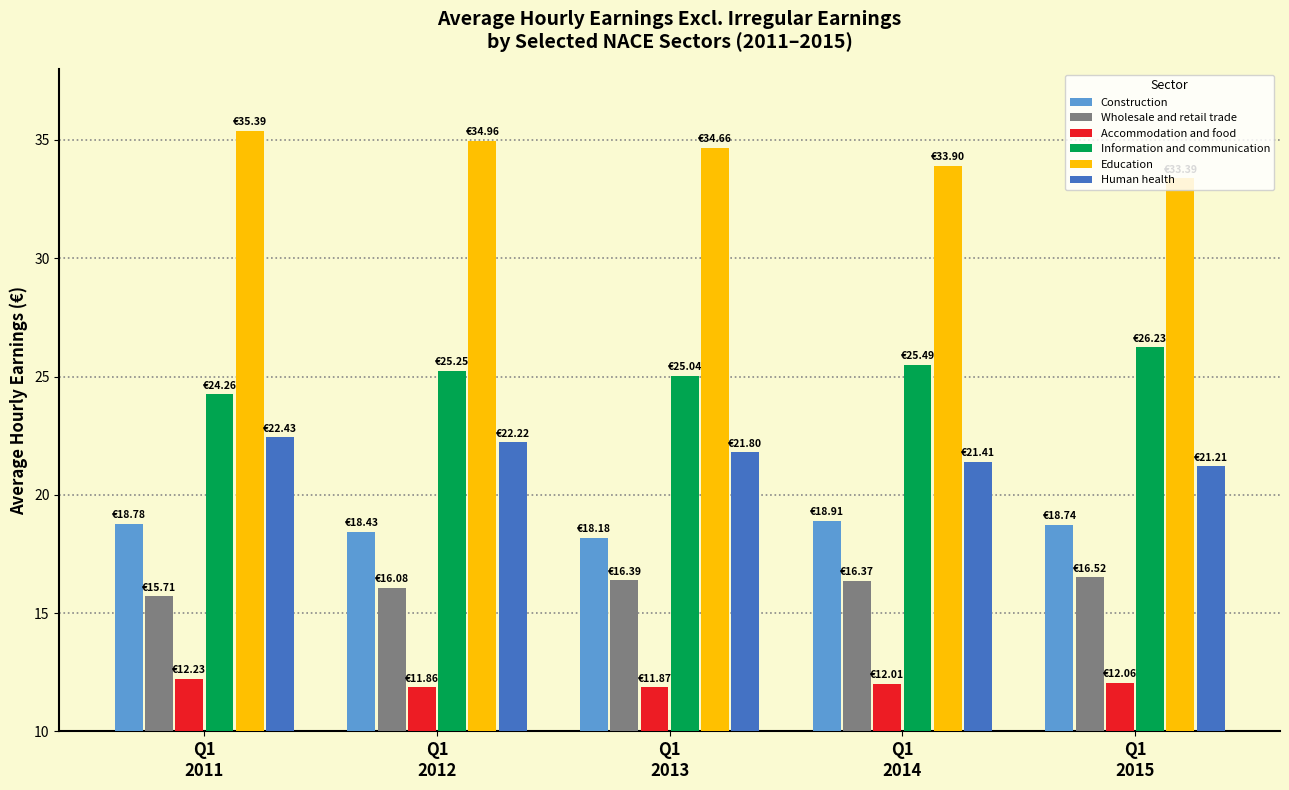

List the series in order of their peak value, highest first.

Education, Information and communication, Human health, Construction, Wholesale and retail trade, Accommodation and food